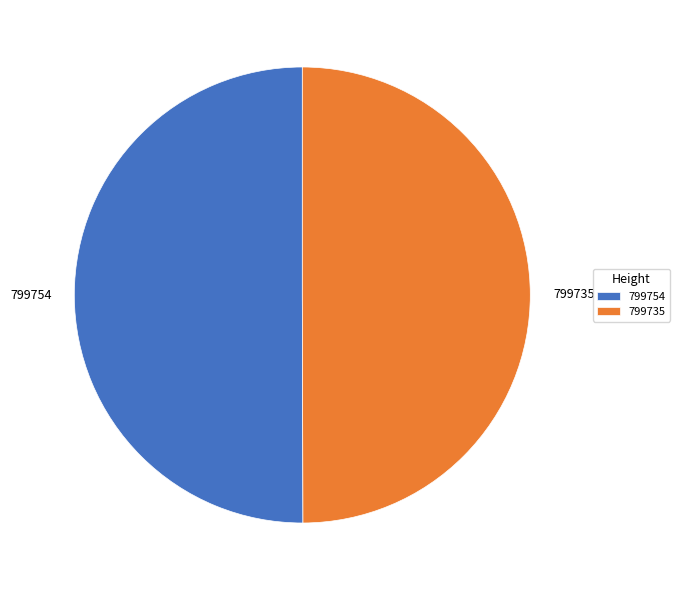

Do 799754 and 799735 together represent more than half of the pie?

Yes